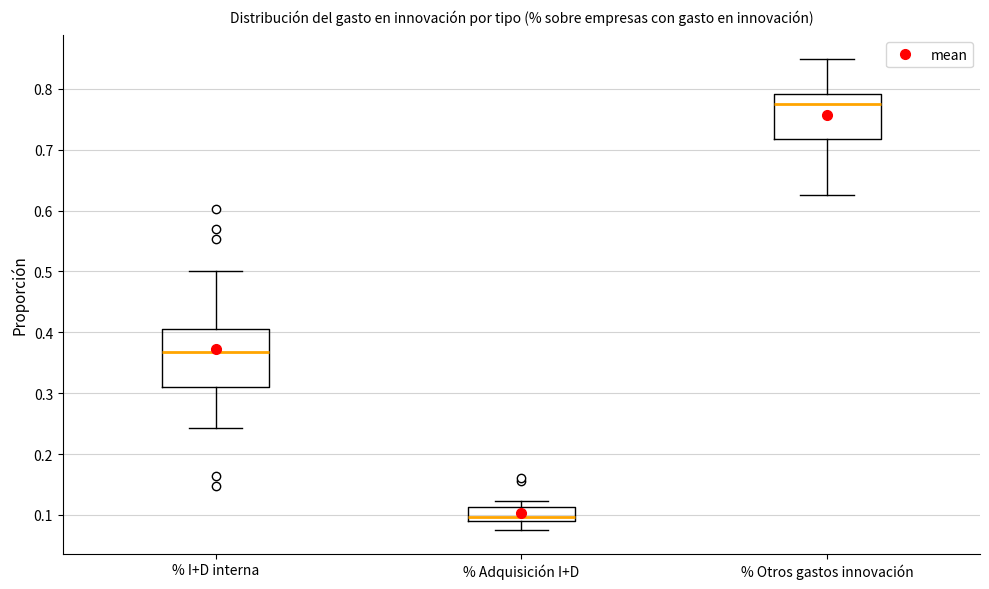

Which box is the tallest, from its lower edge to its upper edge?

% I+D interna